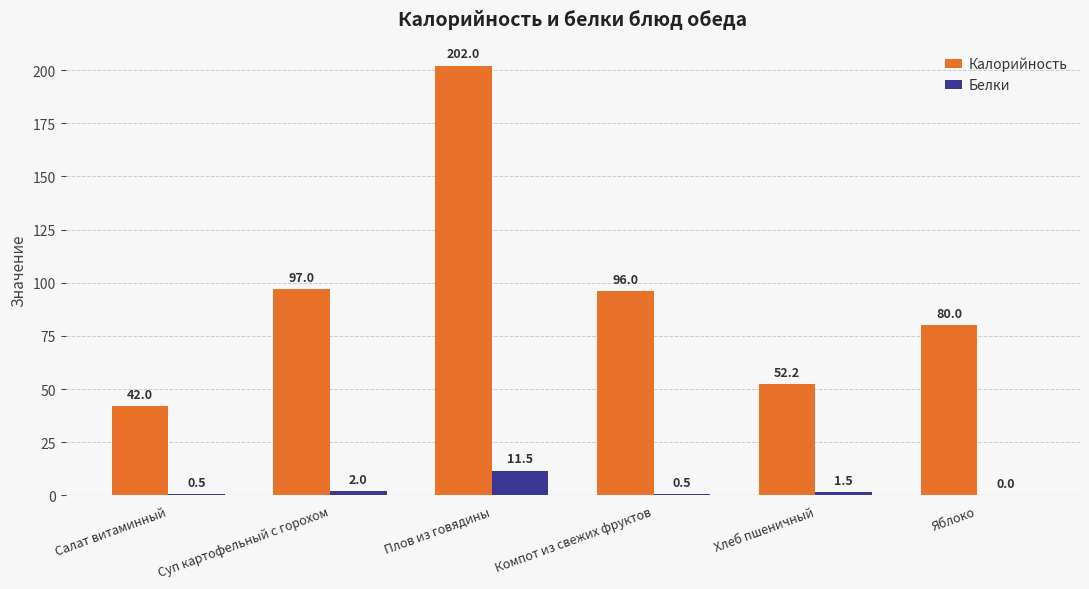

Is it true that Калорийность equals 42.0 at Салат витаминный?

True